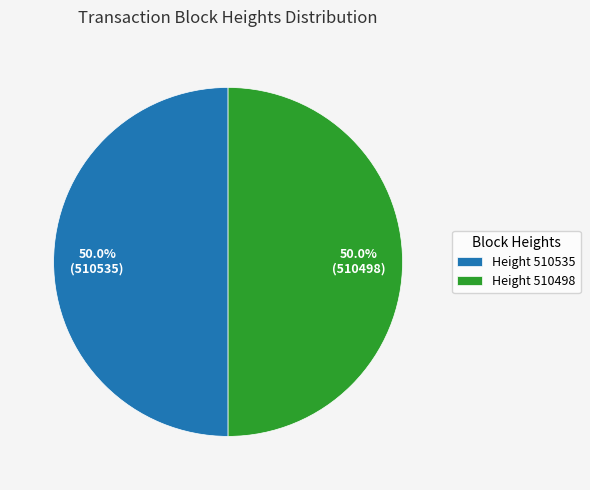

Combined, do Height 510498 and Height 510535 account for over 50%?

Yes